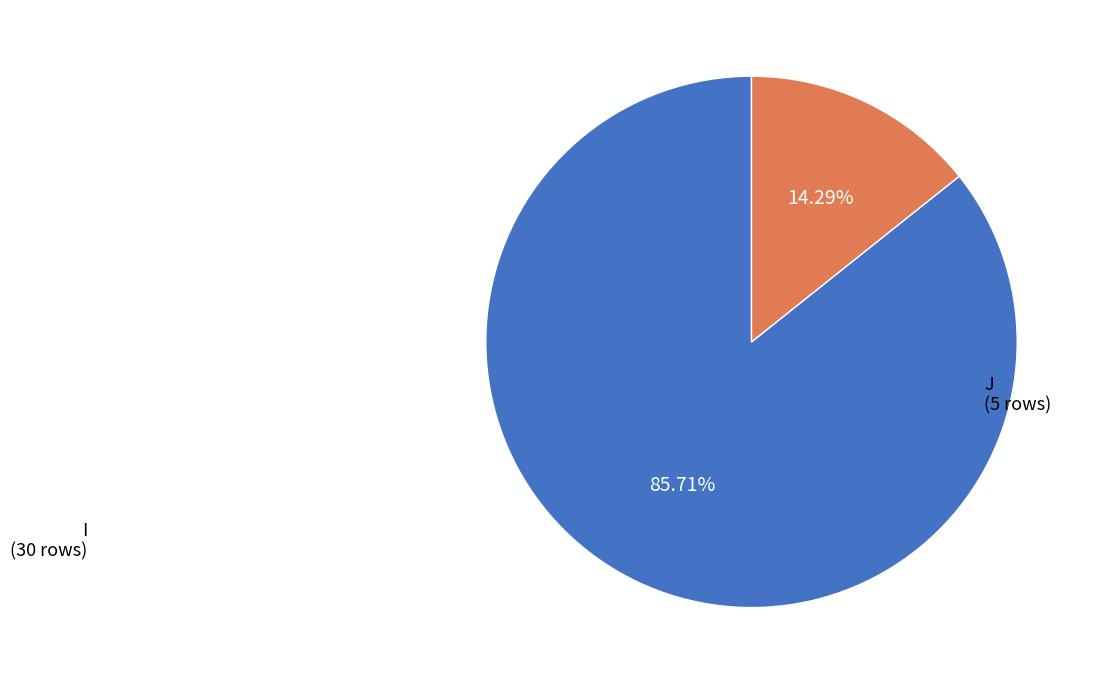

Is there any slice that represents more than half of the pie?

Yes